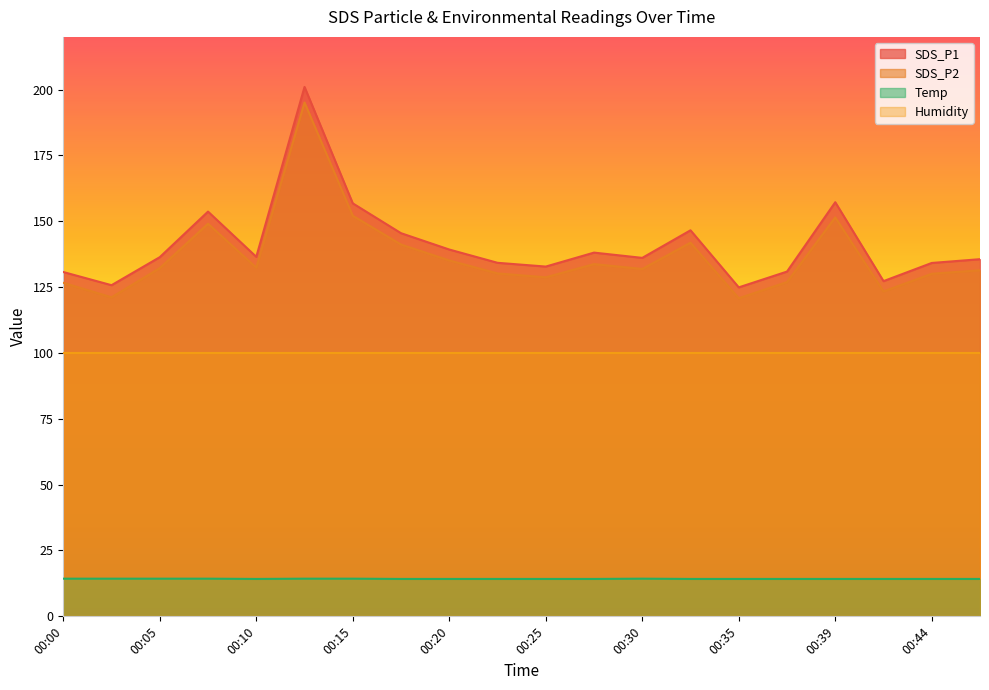

What is the value of the Temp point at the 18th from the left?

14.2